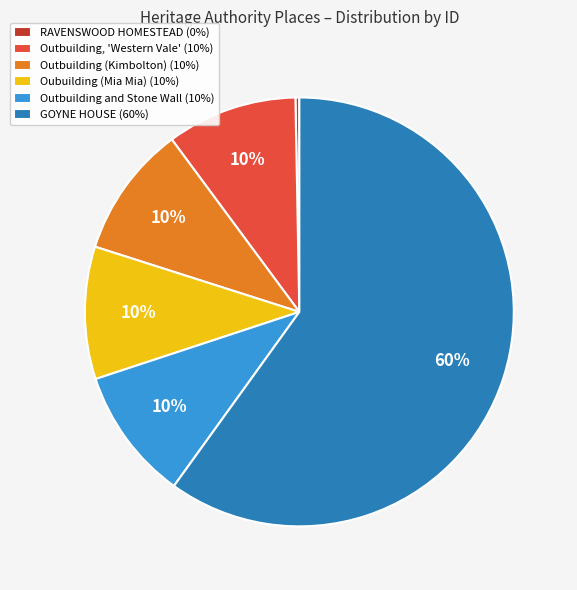

Which slice is the largest?

GOYNE HOUSE